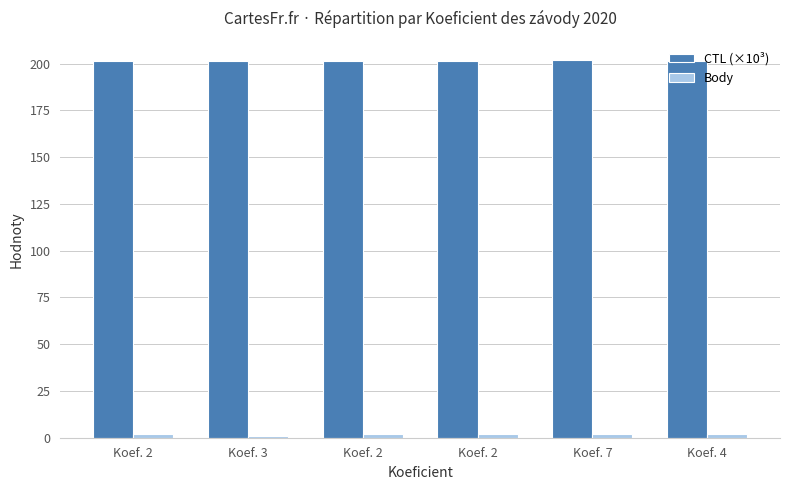

The CTL (×10³) series shows 62.9 at Koef. 4. True or false?

False